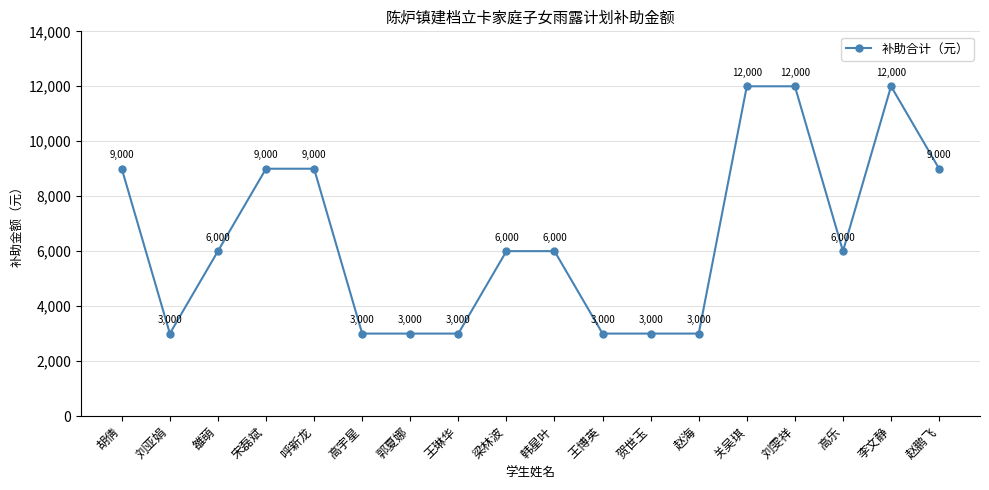

Does the chart display data point markers on the line(s)?

Yes